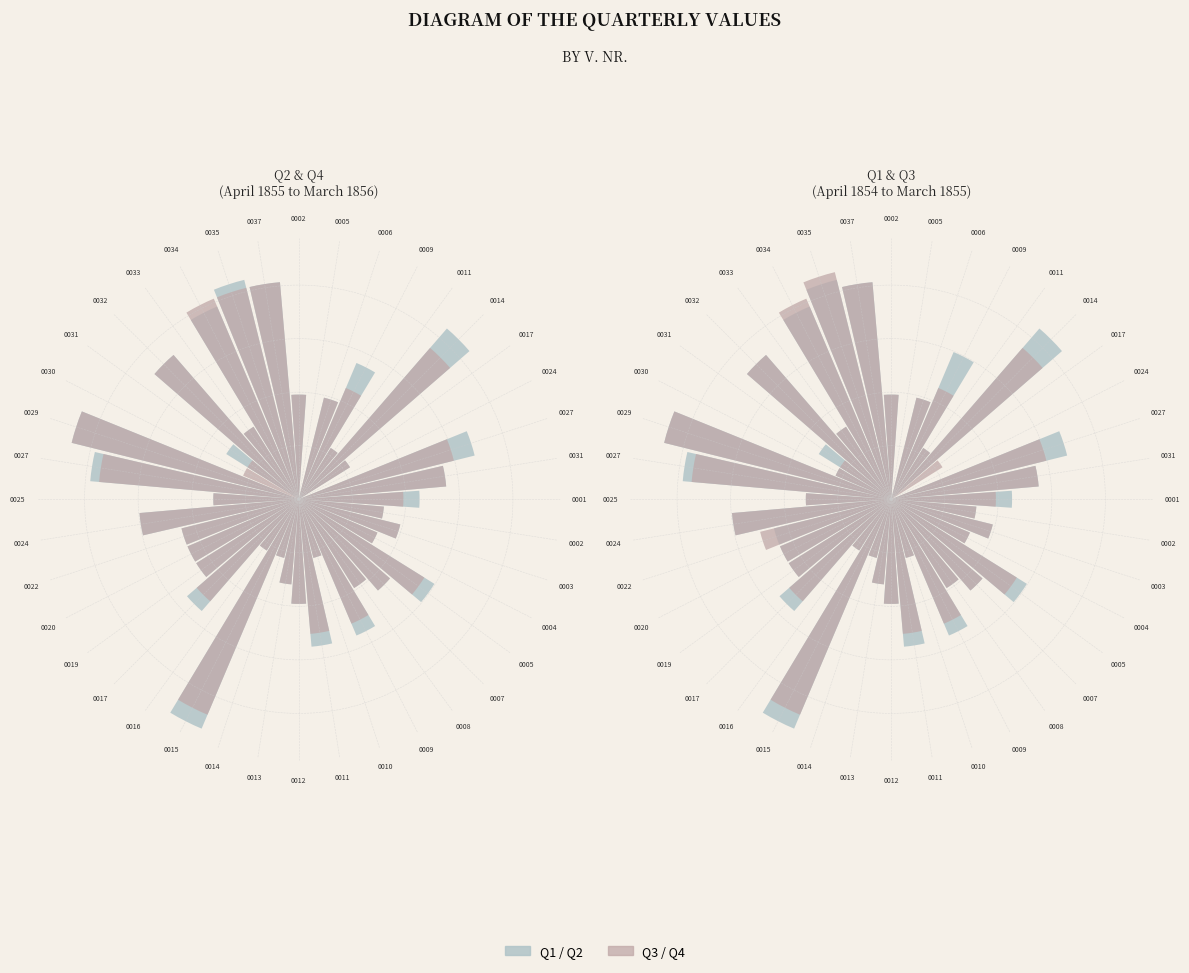

To the nearest percent, what percentage of the pie is 0031?

2%